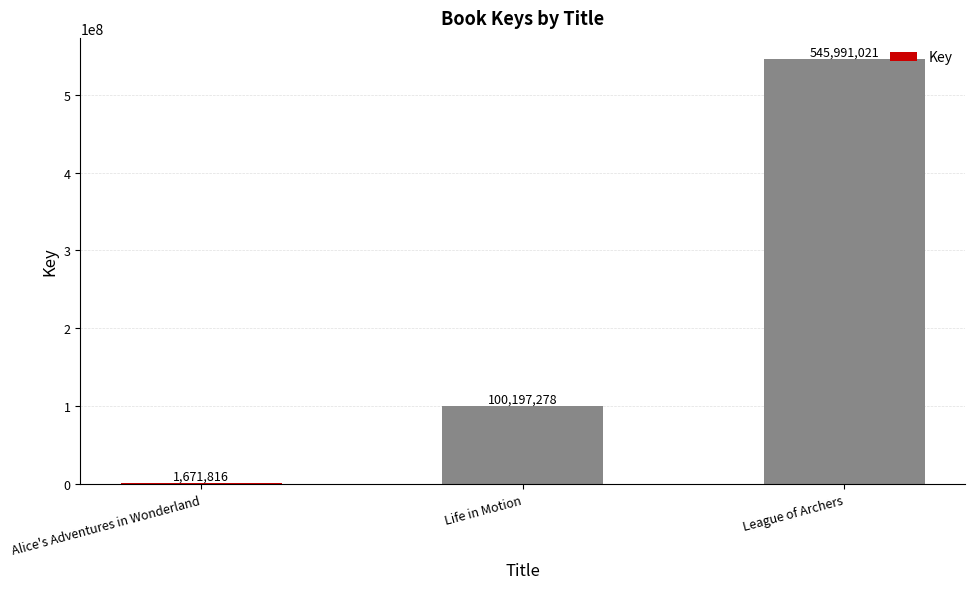

What is the sum of all values?

647860115